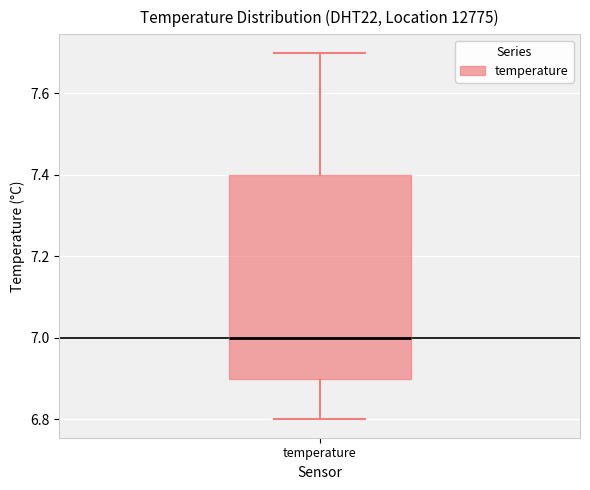

Where does the lower whisker of the box for temperature end on the y-axis? The values are not printed on the chart, so give them approximately, as read against the axis.

6.8